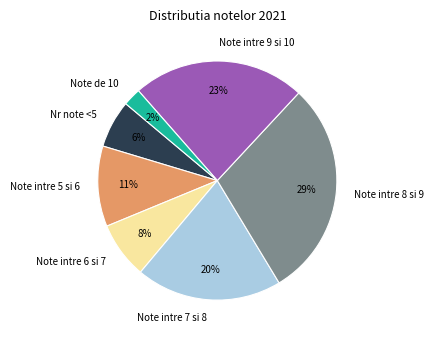

To the nearest percent, what portion does Note intre 5 si 6 represent?

11%